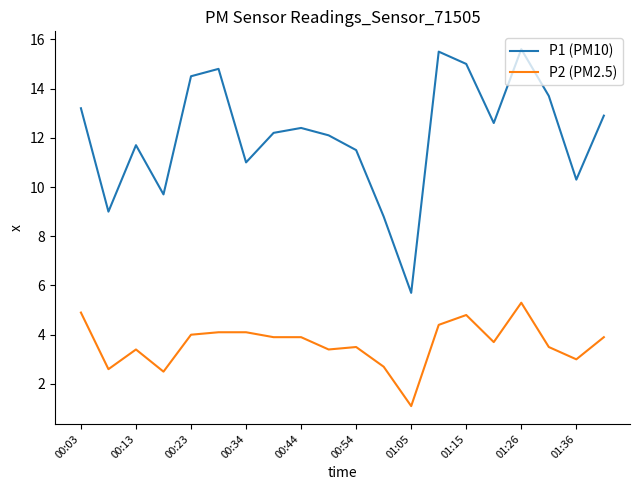

What is the greatest value displayed?

15.6